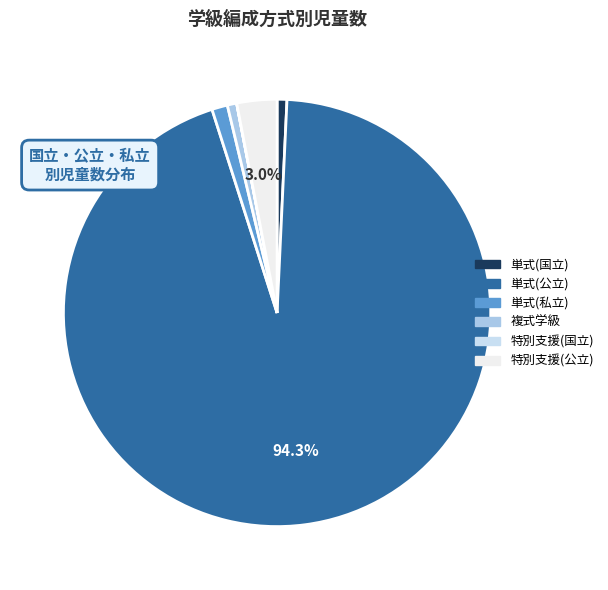

Is the sum of 単式(私立) and 単式(国立) greater than half?

No